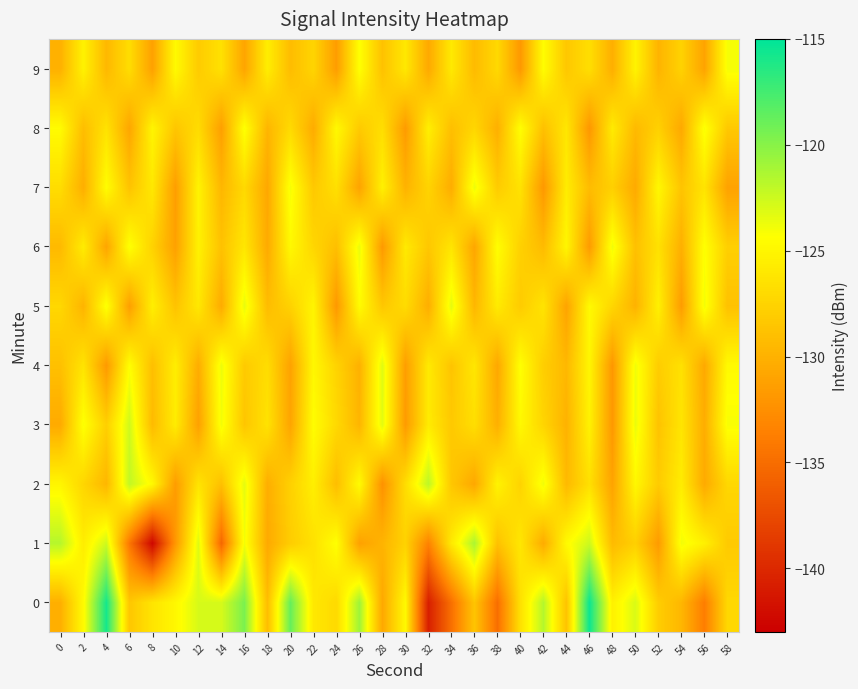

Rank the series at 0 from lowest to highest value.

3, 0, 9, 6, 4, 5, 7, 2, 8, 1